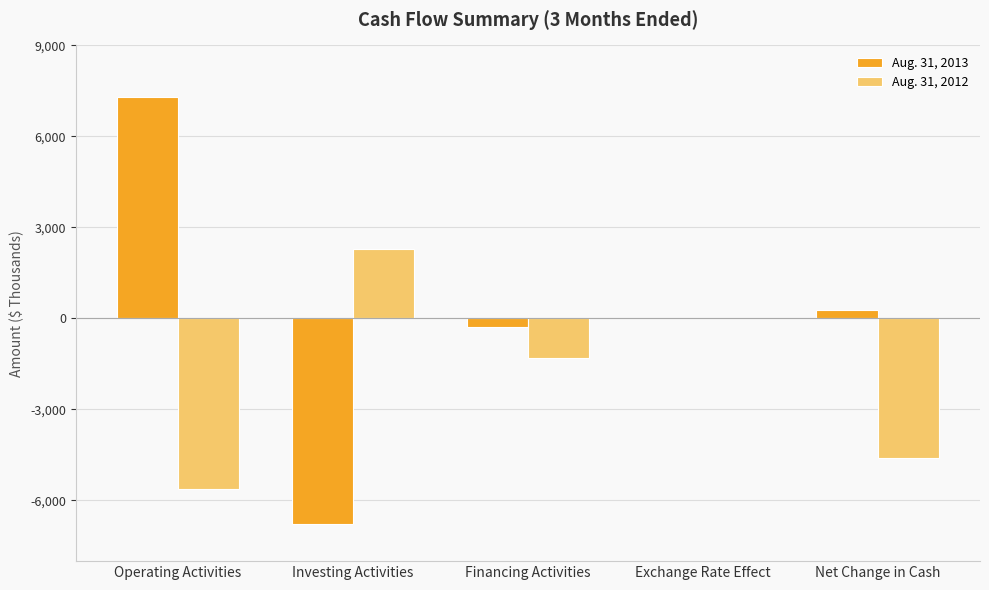

What is the spread (max minus min) of values at Net Change in Cash?

4875